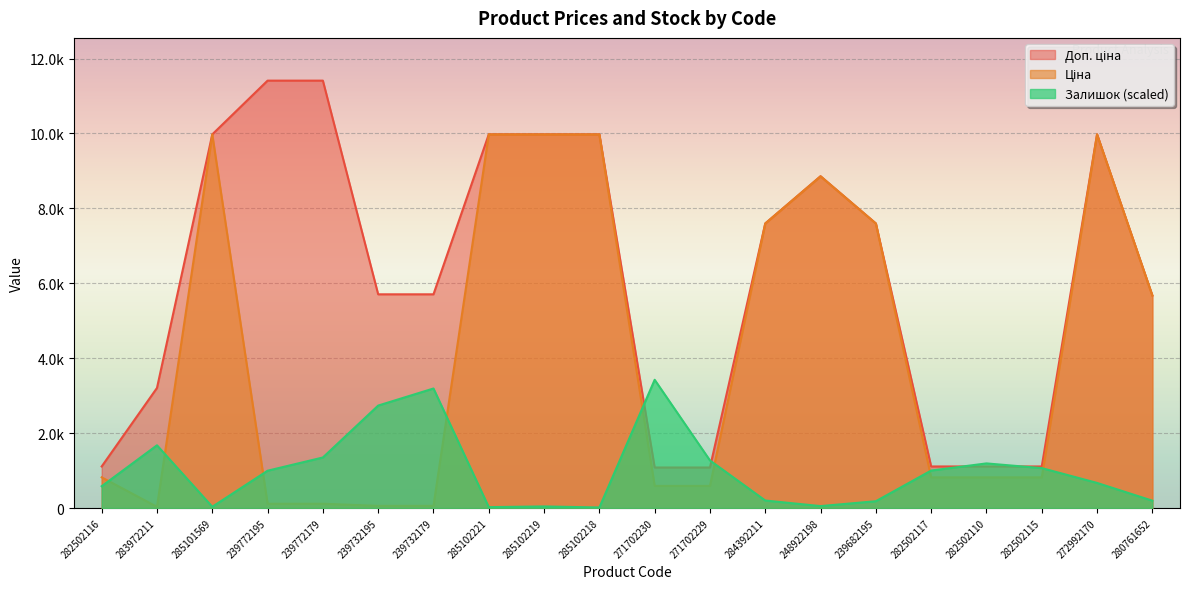

At which category does Залишок reach its first local valley?

285101569